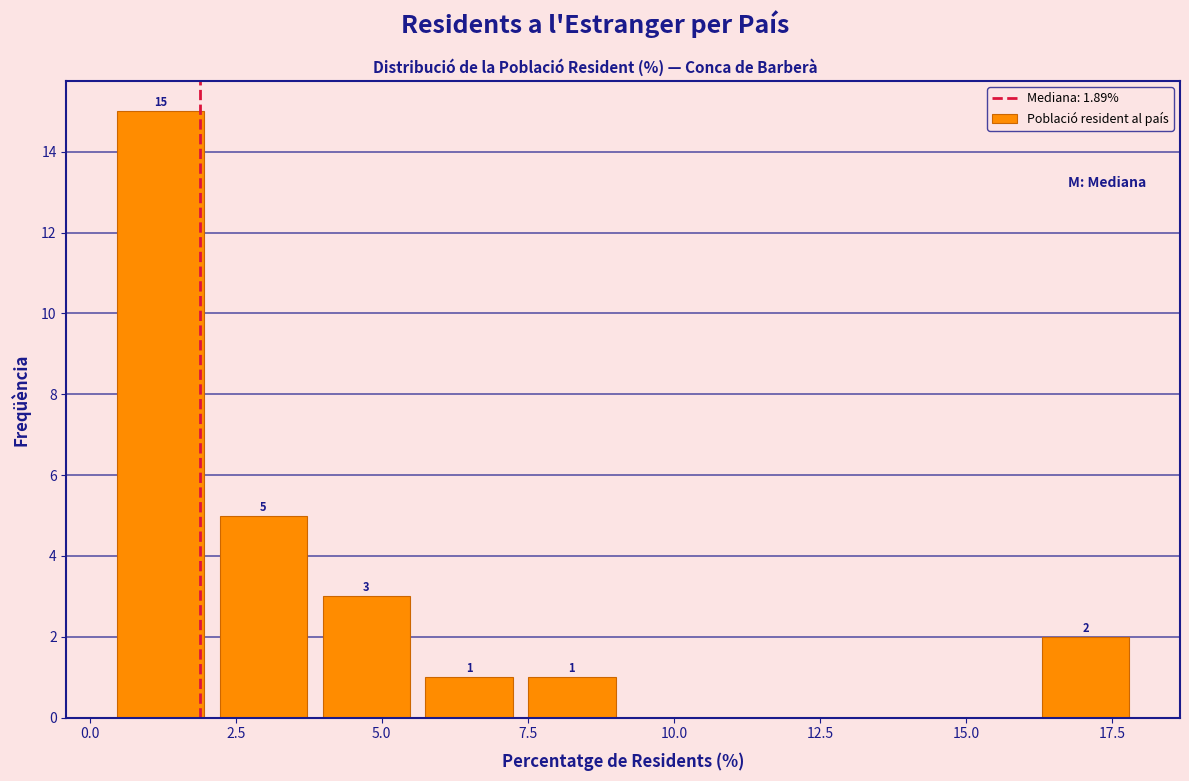

Around what value on the x-axis is the tallest bar? Give the approximate position of its centre, as read against the axis.

1.0